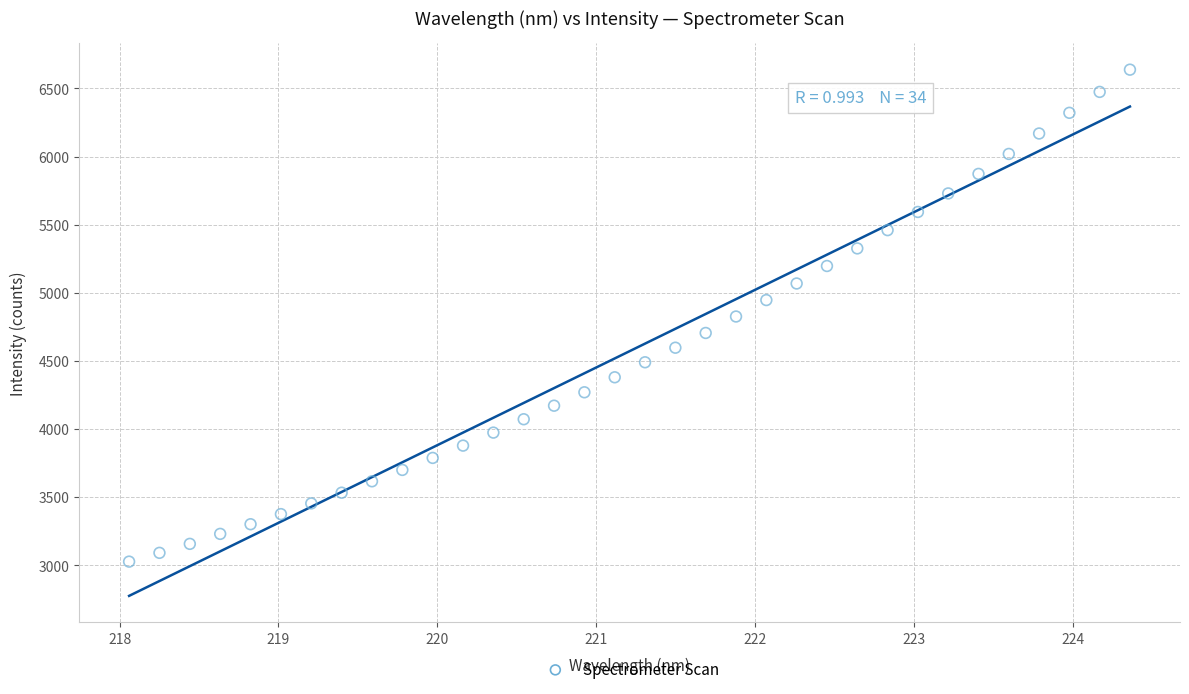

What is the range of X values (max minus min)?

6.3